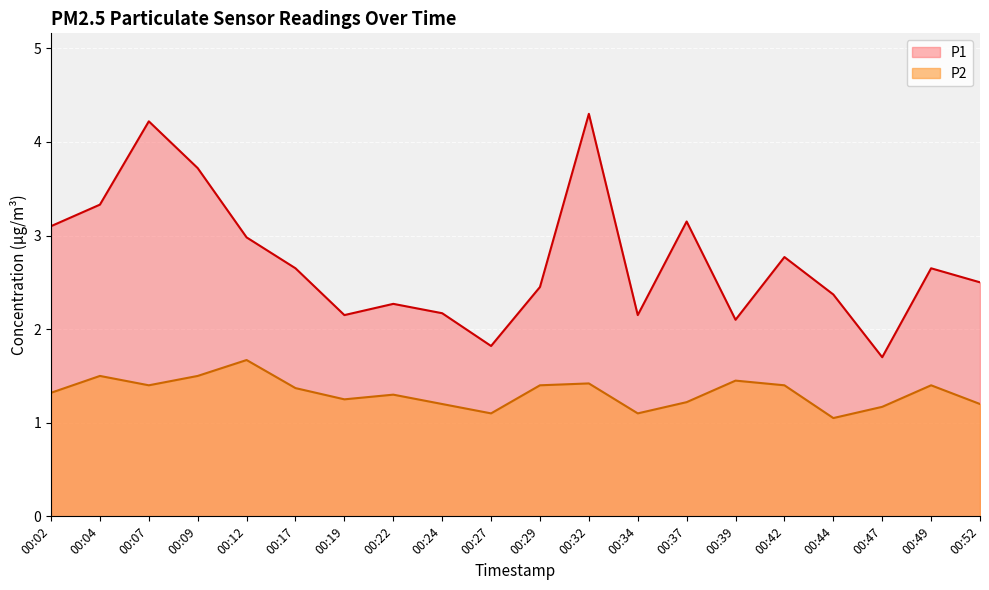

List the series in order of their peak value, lowest first.

P2, P1